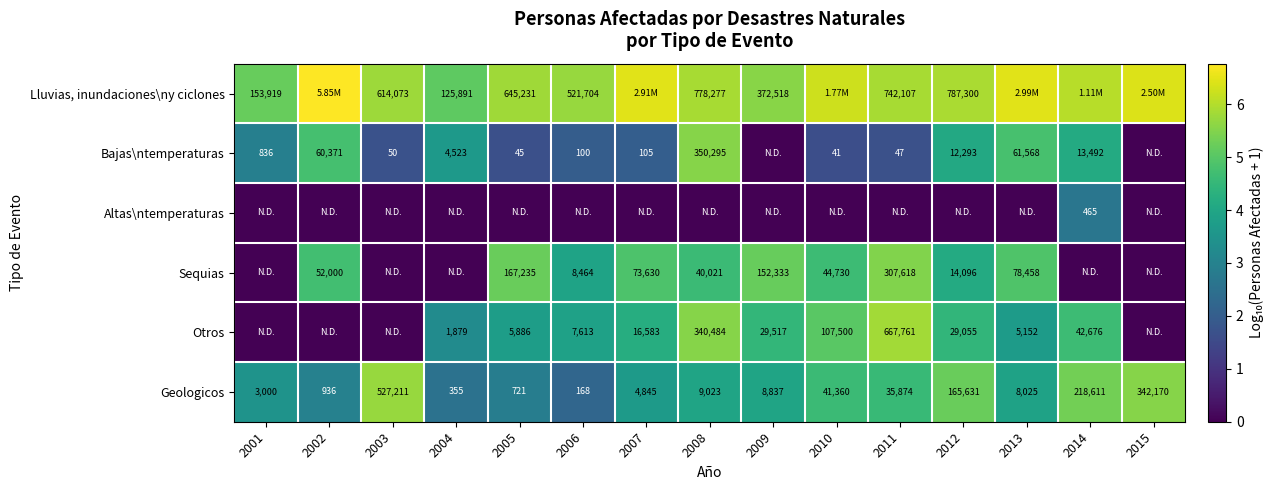

Is the value of Otros at 2006 greater than the value of Altas\ntemperaturas at 2014?

Yes